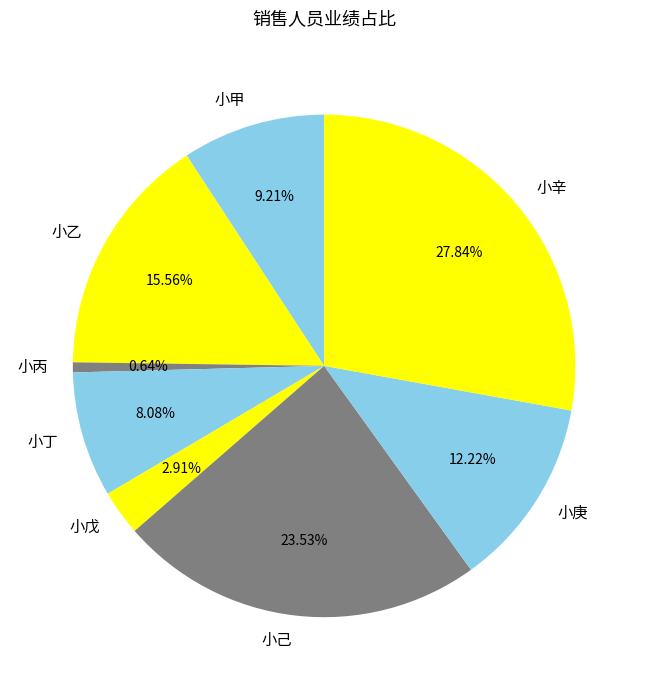

Is it true that 小丙 is 1% of the pie?

True